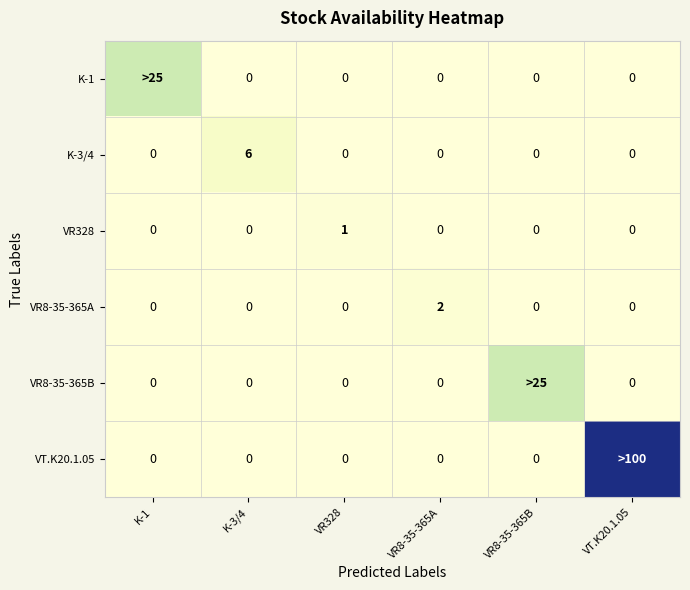

What is the total value across all series at VT.K20.1.05?

100